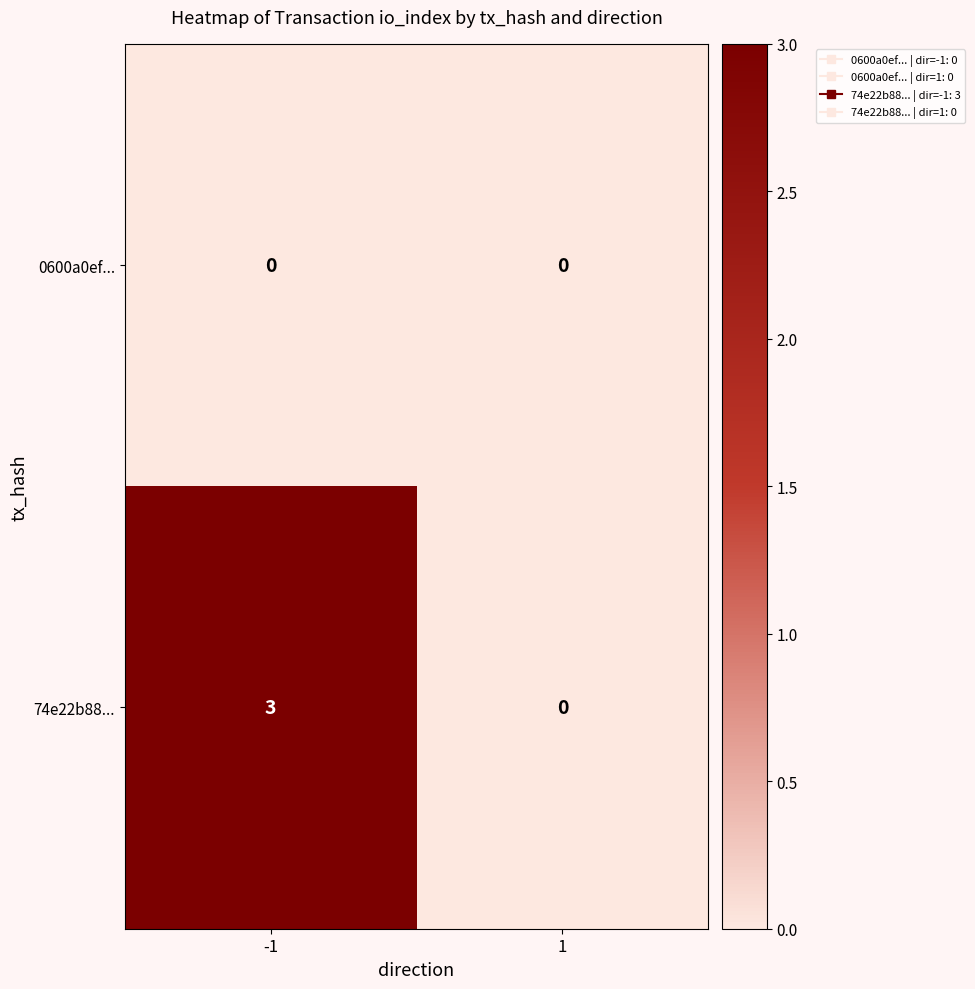

What is the sum of the 74e22b88... values at 1 and -1?

3